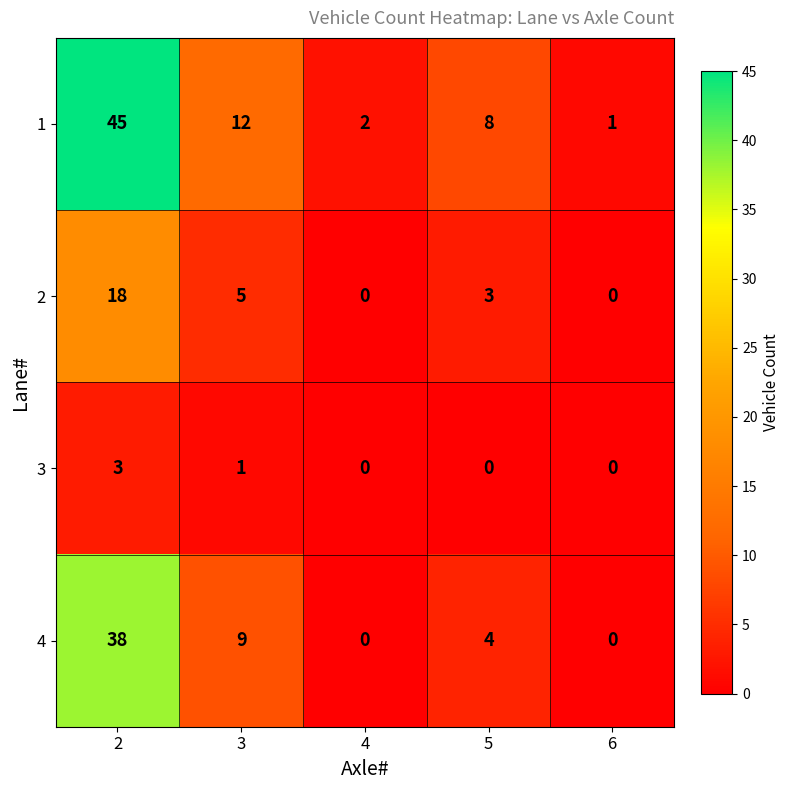

What is the spread (max minus min) of values at 2?

42